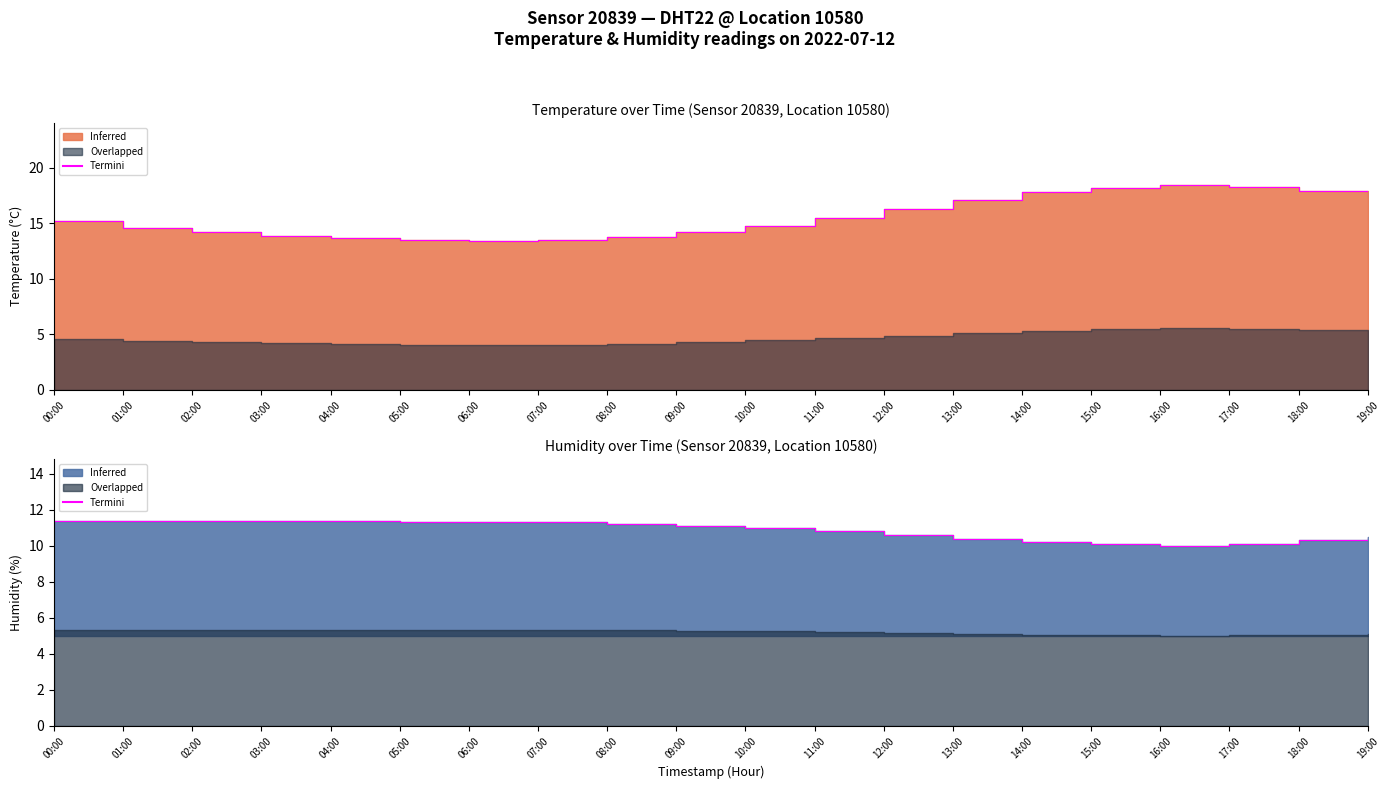

List the labels in order of value, largest first.

00:00, 01:00, 02:00, 03:00, 04:00, 05:00, 06:00, 07:00, 08:00, 09:00, 10:00, 11:00, 12:00, 19:00, 13:00, 18:00, 14:00, 15:00, 17:00, 16:00